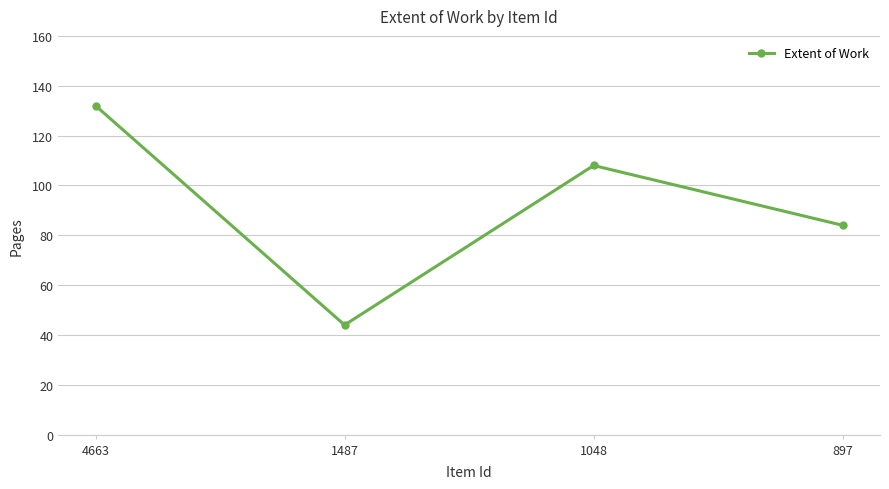

Read the value at 4663, to the nearest 5.

130